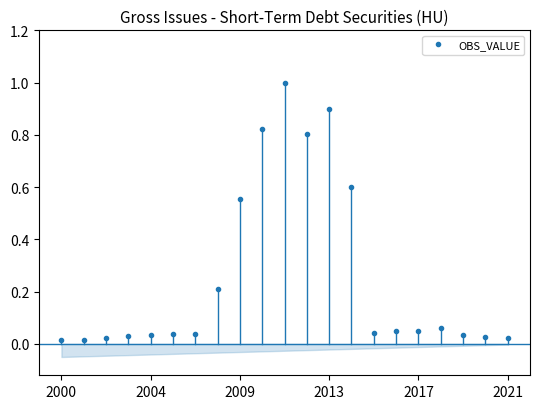

Reading left to right, what are all the values shown in this chart?

0.0	0.0	0.0	0.0	0.0	0.0	0.0	0.2	0.6	0.8	1.0	0.8	0.9	0.6	0.0	0.1	0.0	0.1	0.0	0.0	0.0